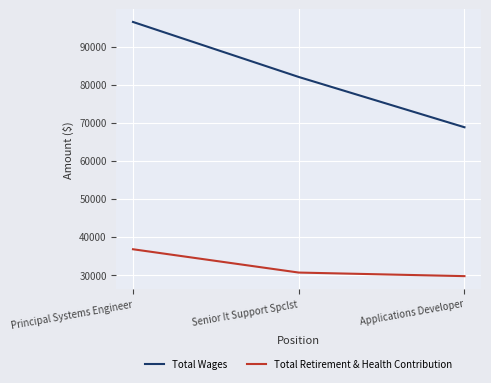

Which category has the lowest value in the Total Retirement & Health Contribution series?

Applications Developer